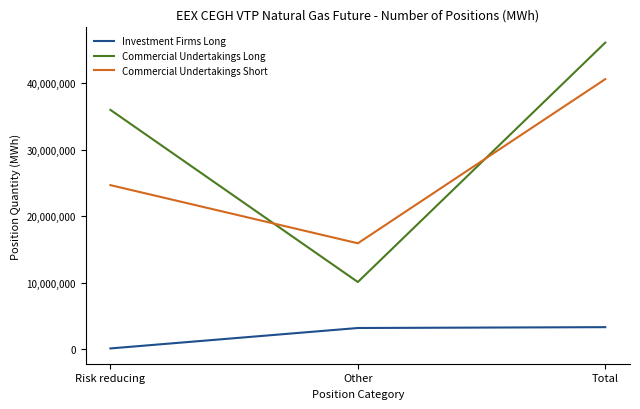

Rank the categories by Commercial Undertakings Long value from highest to lowest.

Total, Risk reducing, Other